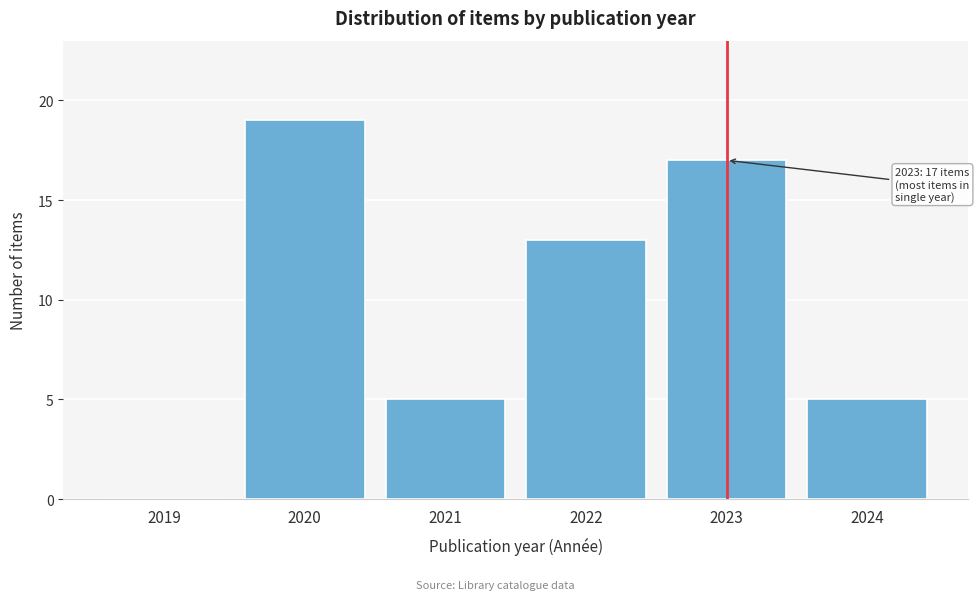

Reading left to right, extract all data points from this chart.

2019=0	2020=19	2021=5	2022=13	2023=17	2024=5